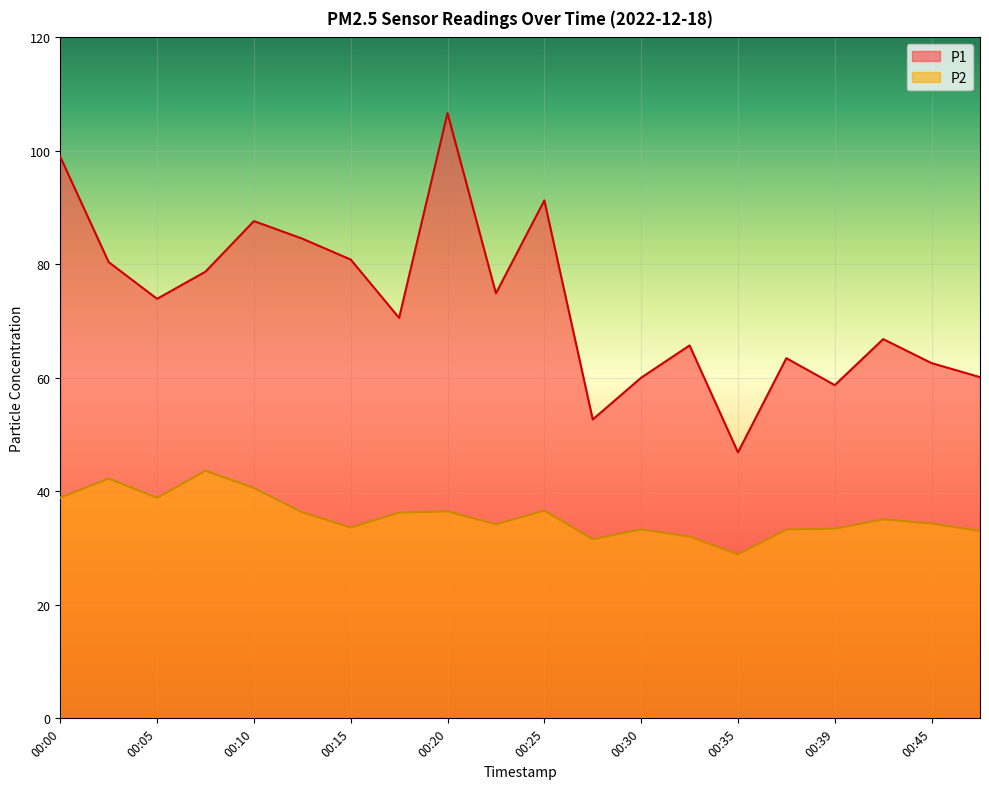

Which label corresponds to the largest value in the chart?

00:20